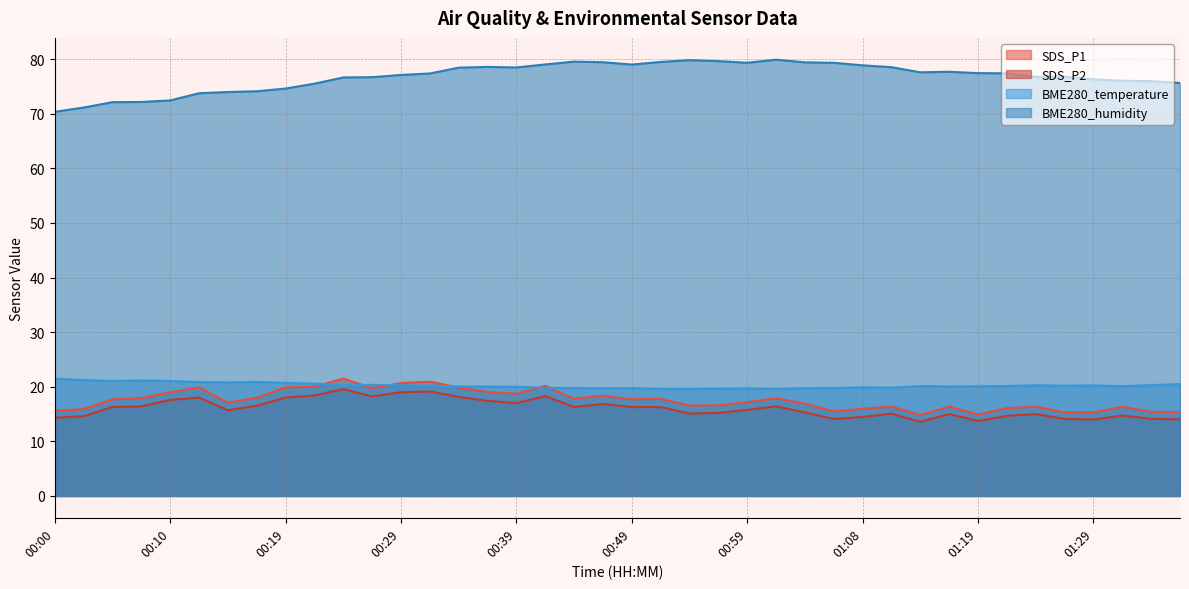

Which series has the largest total across all categories?

BME280_humidity